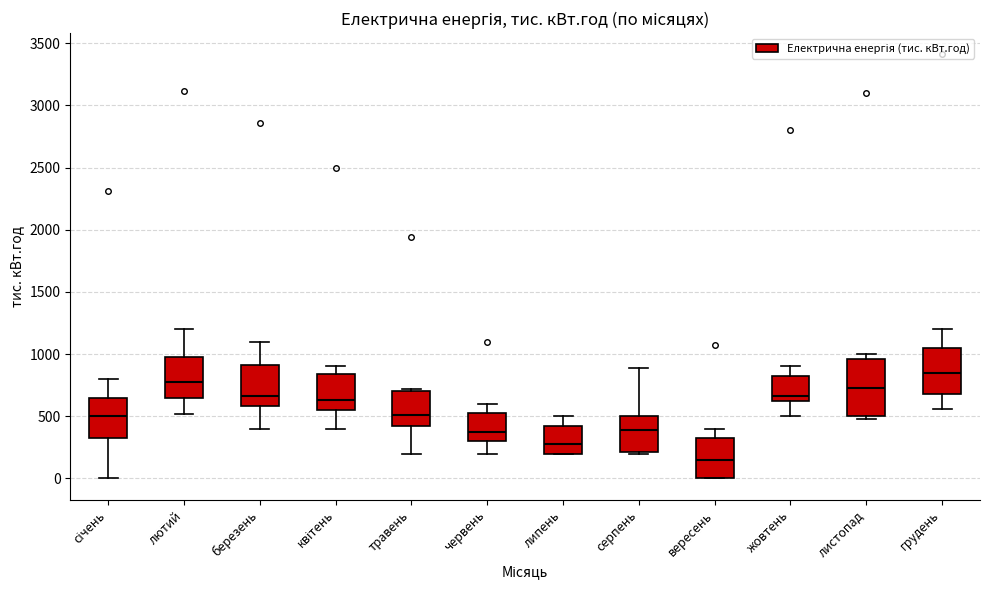

Which box is the tallest, from its lower edge to its upper edge?

листопад